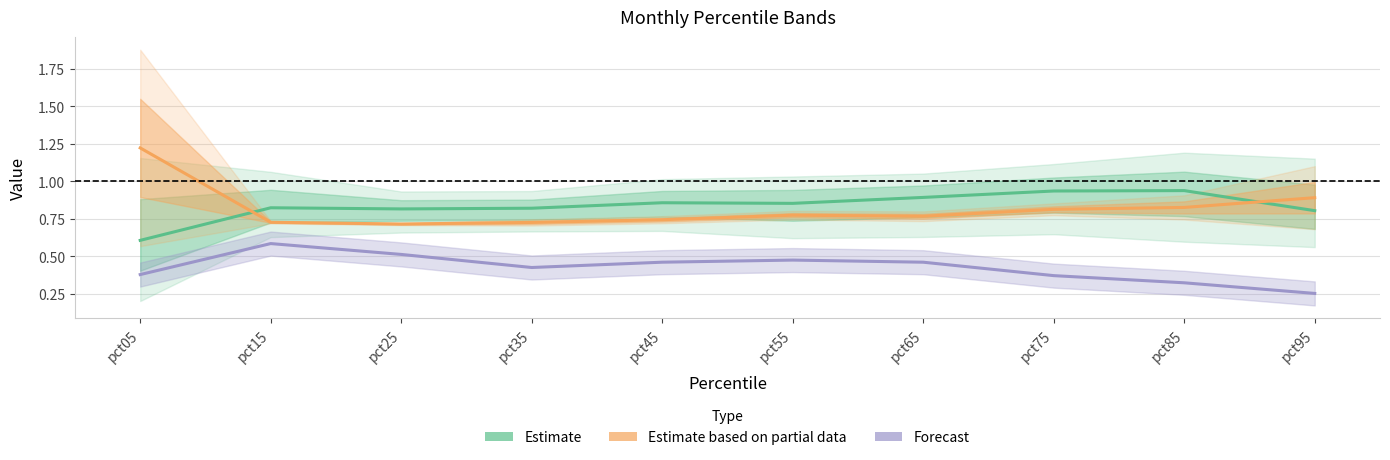

Which category has the highest value in the Forecast series?

pct15